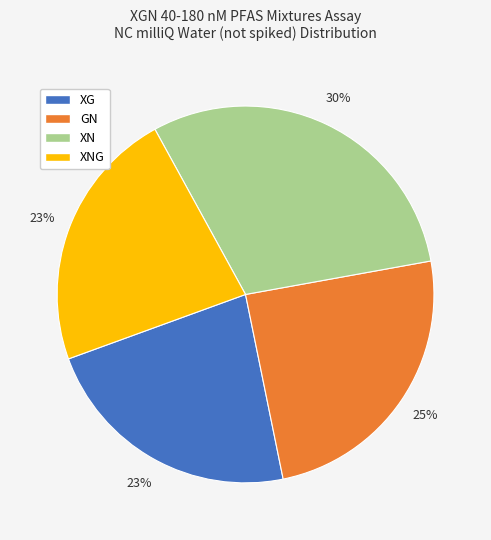

Does any single category account for the majority?

No